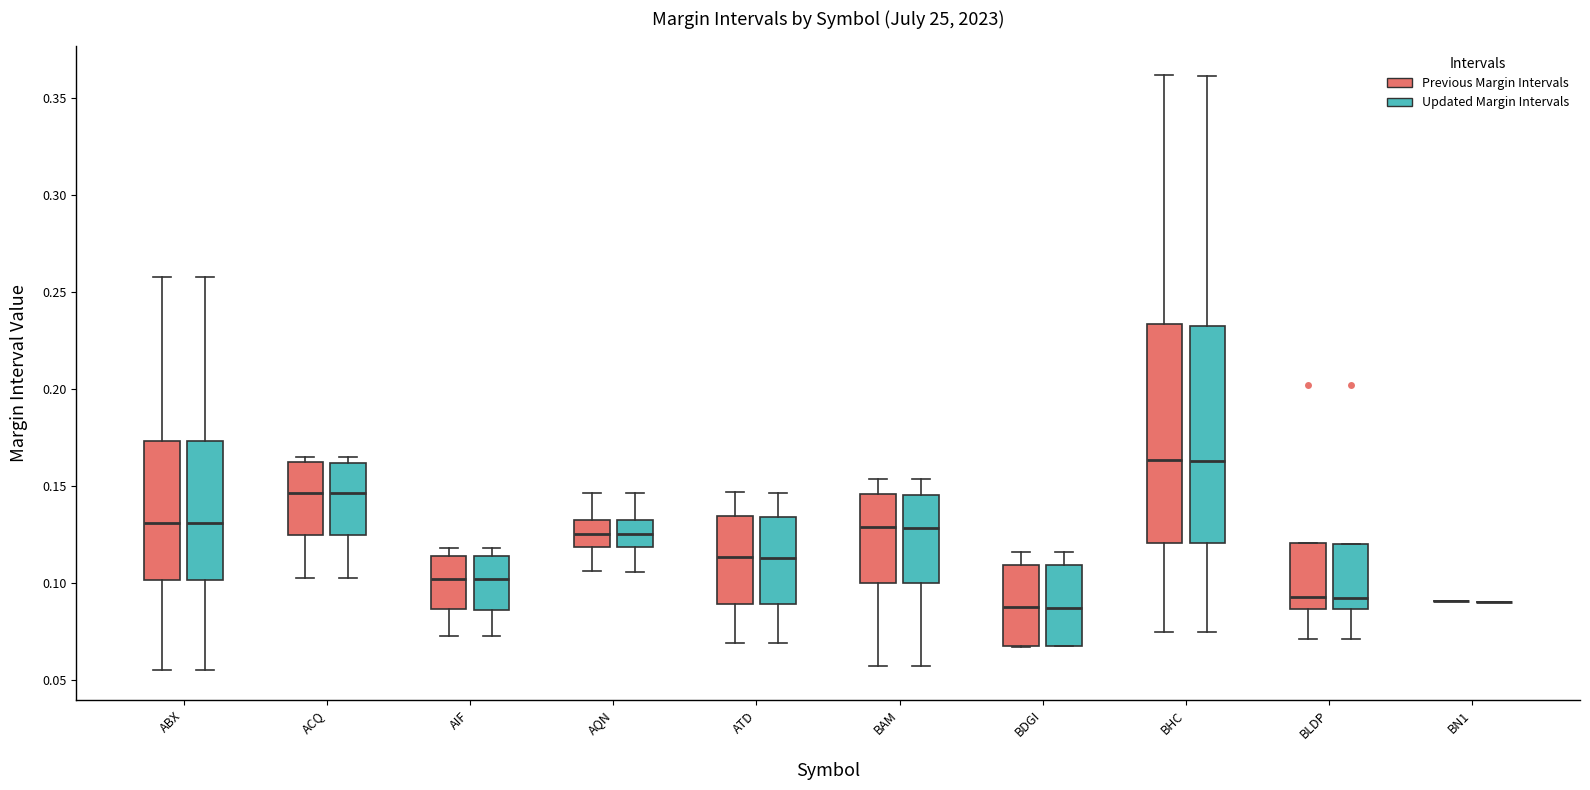

Reading left to right, transcribe this box plot: for each box, give where its median line is, the range the box spans, and where its two whiskers end, as read against the y-axis. The values are not printed on the chart, so give them approximately, as read against the axis.

ABX (Previous Margin Intervals): median 0.130, box 0.100 to 0.175, whiskers 0.055 to 0.260
ABX (Updated Margin Intervals): median 0.130, box 0.100 to 0.175, whiskers 0.055 to 0.260
ACQ (Previous Margin Intervals): median 0.145, box 0.125 to 0.160, whiskers 0.105 to 0.165
ACQ (Updated Margin Intervals): median 0.145, box 0.125 to 0.160, whiskers 0.105 to 0.165
AIF (Previous Margin Intervals): median 0.100, box 0.085 to 0.115, whiskers 0.075 to 0.120
AIF (Updated Margin Intervals): median 0.100, box 0.085 to 0.115, whiskers 0.075 to 0.120
AQN (Previous Margin Intervals): median 0.125, box 0.120 to 0.135, whiskers 0.105 to 0.145
AQN (Updated Margin Intervals): median 0.125, box 0.120 to 0.135, whiskers 0.105 to 0.145
ATD (Previous Margin Intervals): median 0.115, box 0.090 to 0.135, whiskers 0.070 to 0.145
ATD (Updated Margin Intervals): median 0.115, box 0.090 to 0.135, whiskers 0.070 to 0.145
BAM (Previous Margin Intervals): median 0.130, box 0.100 to 0.145, whiskers 0.055 to 0.155
BAM (Updated Margin Intervals): median 0.130, box 0.100 to 0.145, whiskers 0.055 to 0.155
BDGI (Previous Margin Intervals): median 0.090, box 0.070 to 0.110, whiskers 0.065 to 0.115
BDGI (Updated Margin Intervals): median 0.090, box 0.070 to 0.110, whiskers 0.070 to 0.115
BHC (Previous Margin Intervals): median 0.165, box 0.120 to 0.235, whiskers 0.075 to 0.360
BHC (Updated Margin Intervals): median 0.165, box 0.120 to 0.235, whiskers 0.075 to 0.360
BLDP (Previous Margin Intervals): median 0.095, box 0.085 to 0.120, whiskers 0.070 to 0.120
BLDP (Updated Margin Intervals): median 0.095, box 0.085 to 0.120, whiskers 0.070 to 0.120
BN1 (Previous Margin Intervals): box collapsed to a line at 0.090, whiskers 0.090 to 0.090
BN1 (Updated Margin Intervals): box collapsed to a line at 0.090, whiskers 0.090 to 0.090